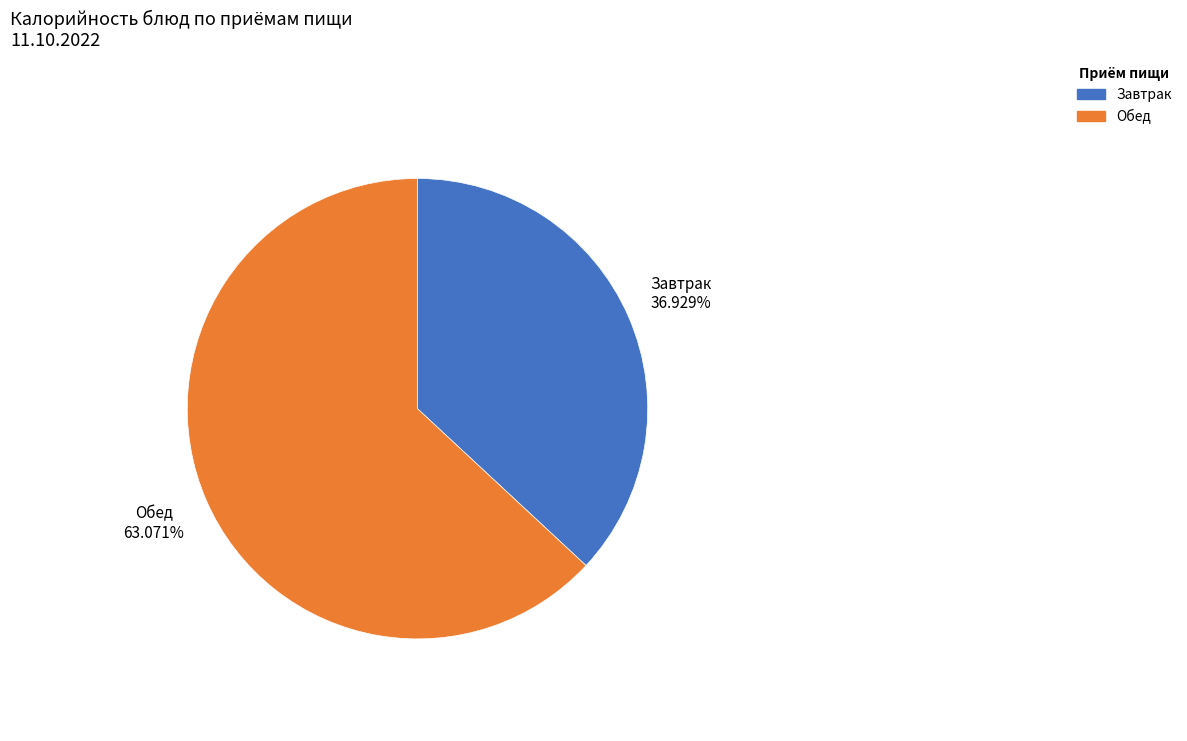

How many segments does this pie chart have?

2